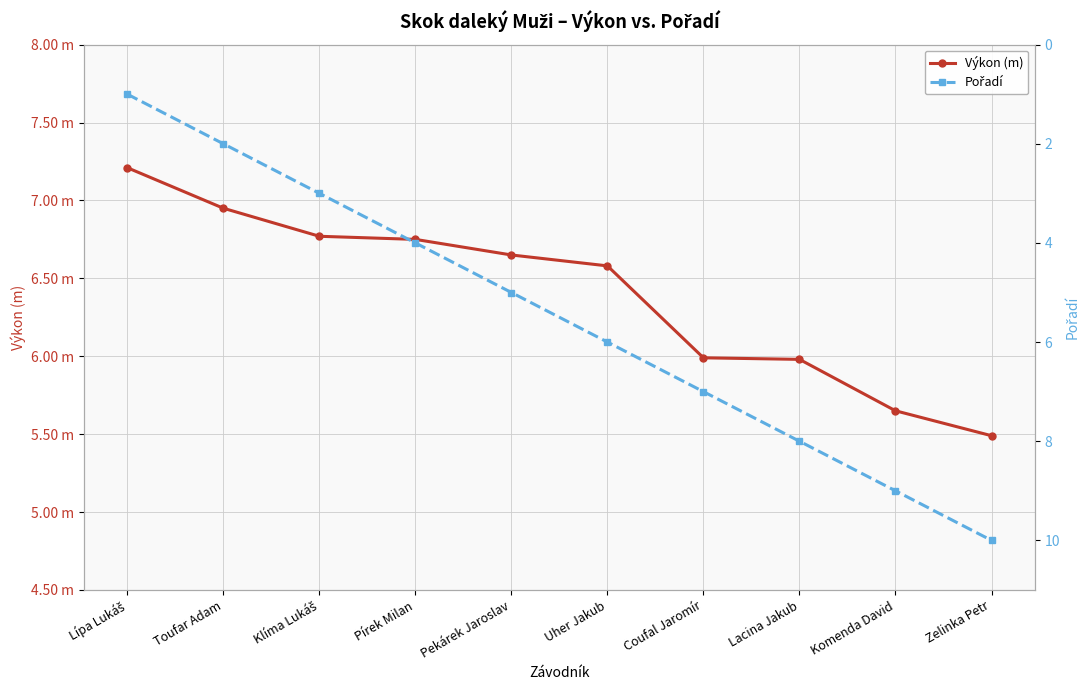

At how many categories does at least one series exceed 7?

4